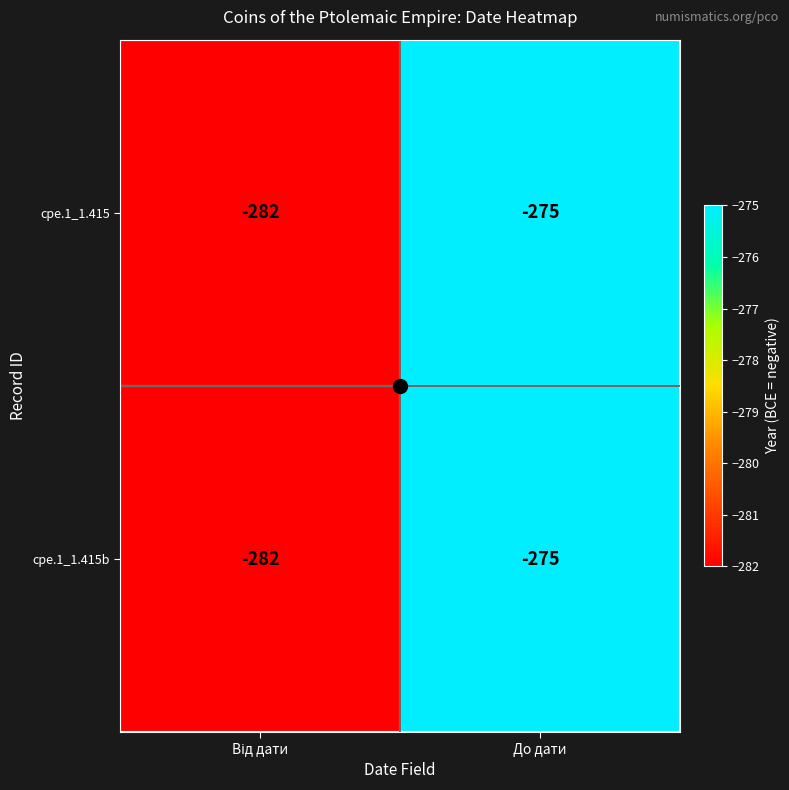

What is the approximate value of cpe.1_1.415 at До дати?

-275